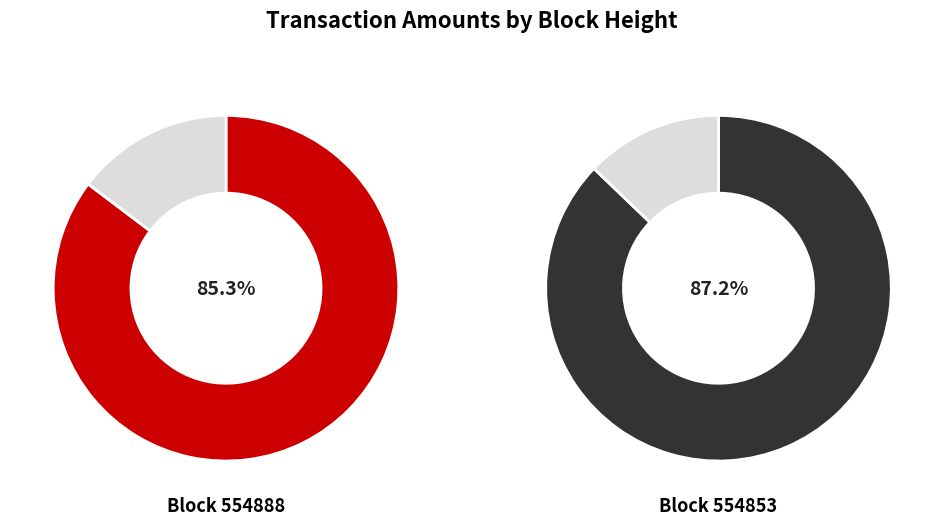

Rank the series at 554888 from lowest to highest value.

Fee, Amount